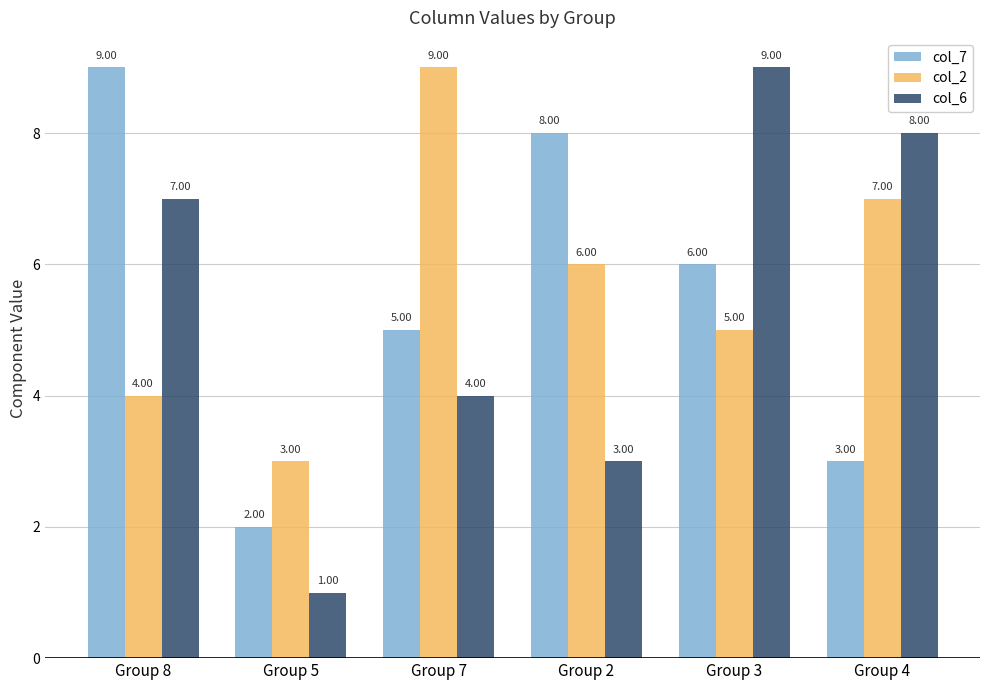

What is the difference between the highest and lowest values at Group 8?

5